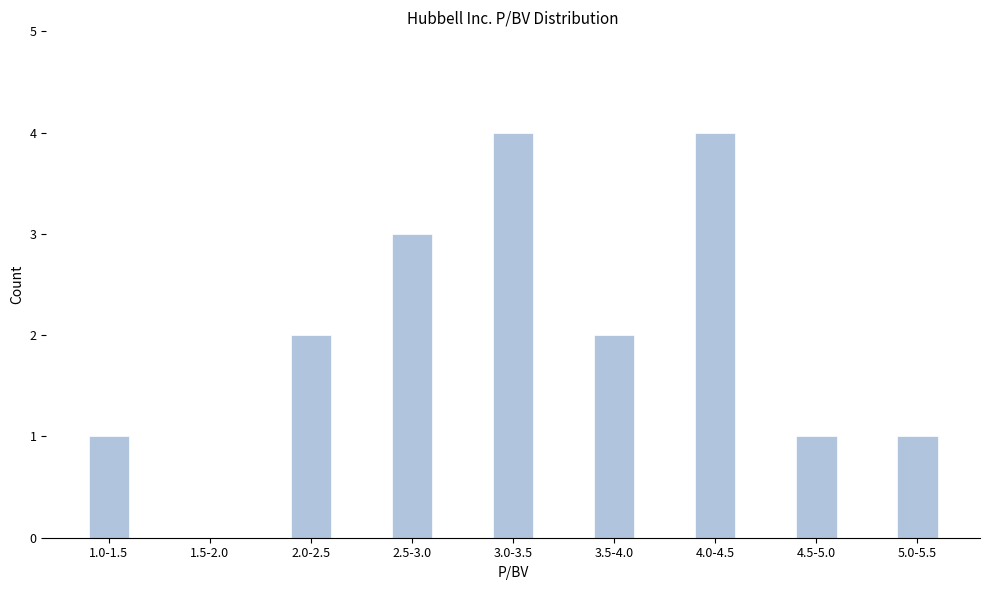

Reading left to right, what are all the values shown in this chart?

1.0-1.5=1	1.5-2.0=0	2.0-2.5=2	2.5-3.0=3	3.0-3.5=4	3.5-4.0=2	4.0-4.5=4	4.5-5.0=1	5.0-5.5=1